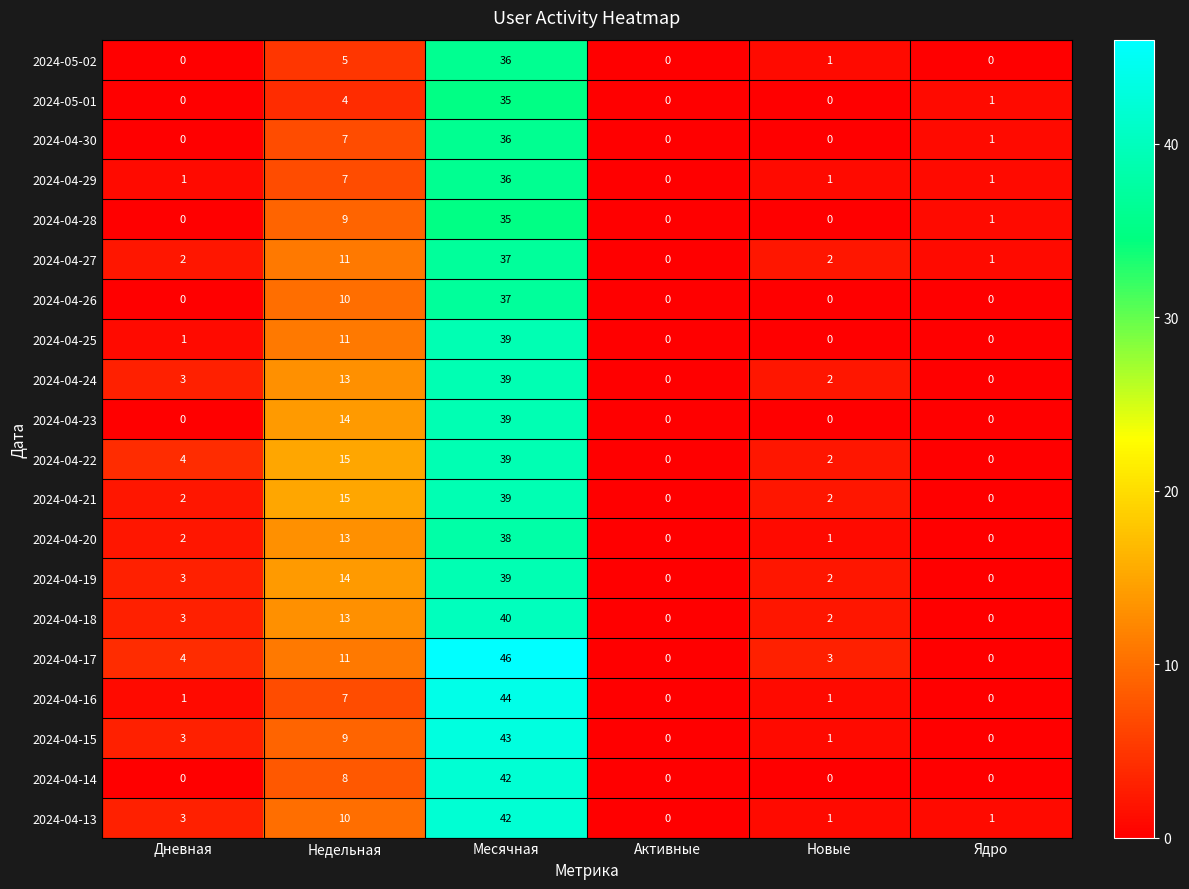

Is it true that 2024-04-13 equals 10 at Недельная?

True